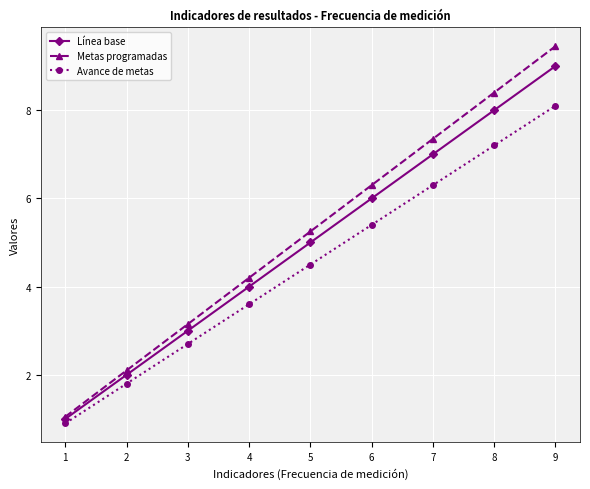

Which series has the widest spread of values?

Metas programadas